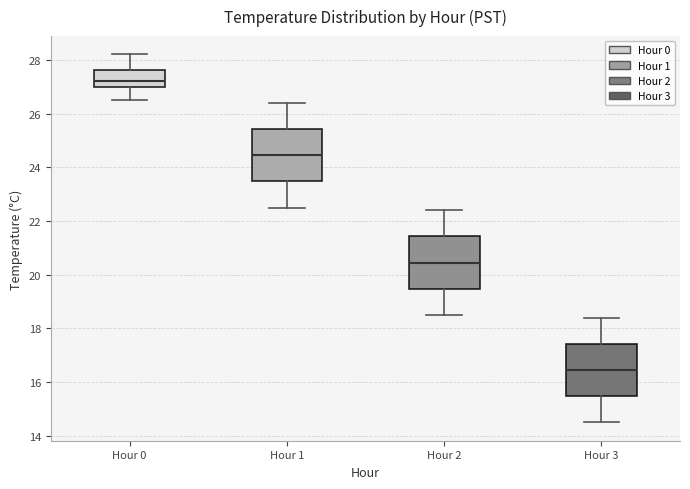

Where does the median line of the box for Hour 1 sit on the y-axis? The values are not printed on the chart, so give them approximately, as read against the axis.

24.4